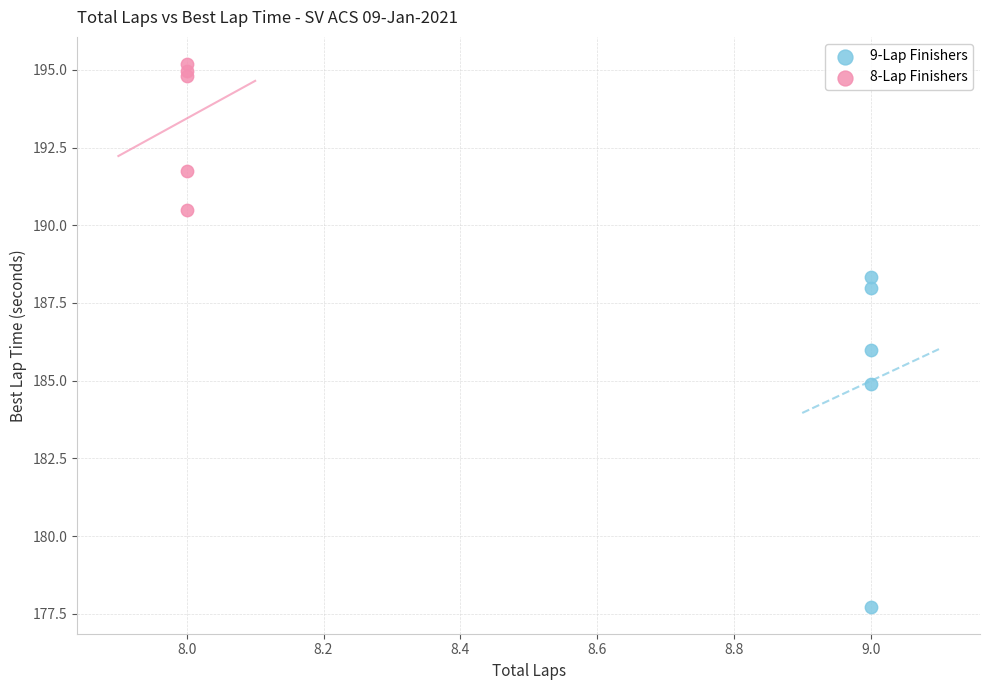

What are all the series names shown in the legend?

9-Lap Finishers, 8-Lap Finishers